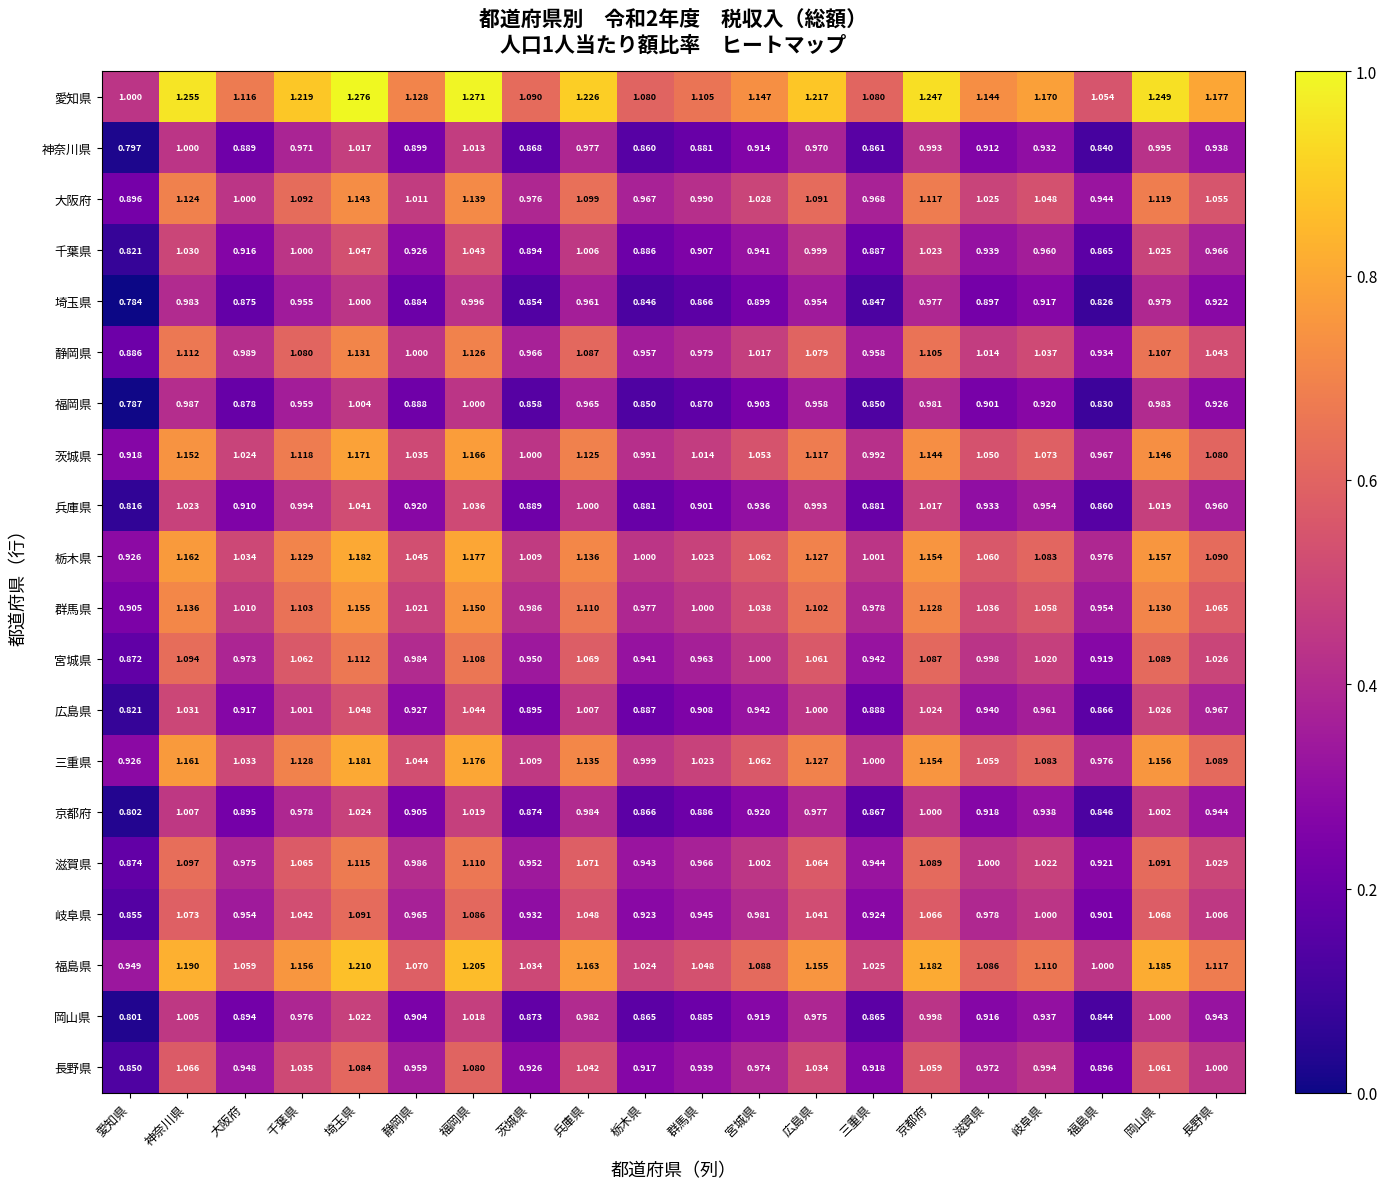

Where does the 宮城県 series first go above 1?

神奈川県